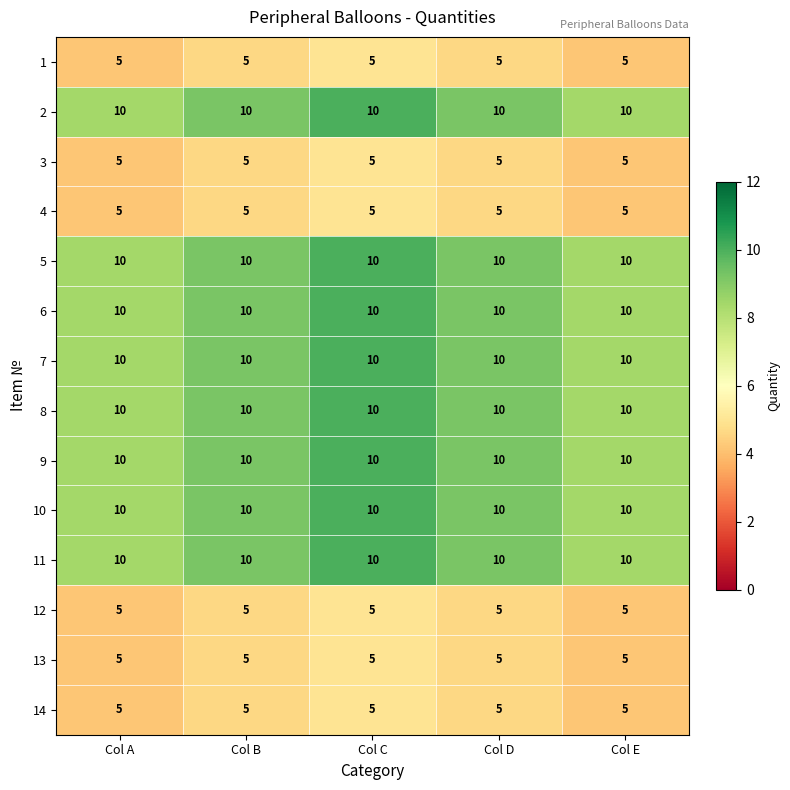

What is the greatest value displayed?

10